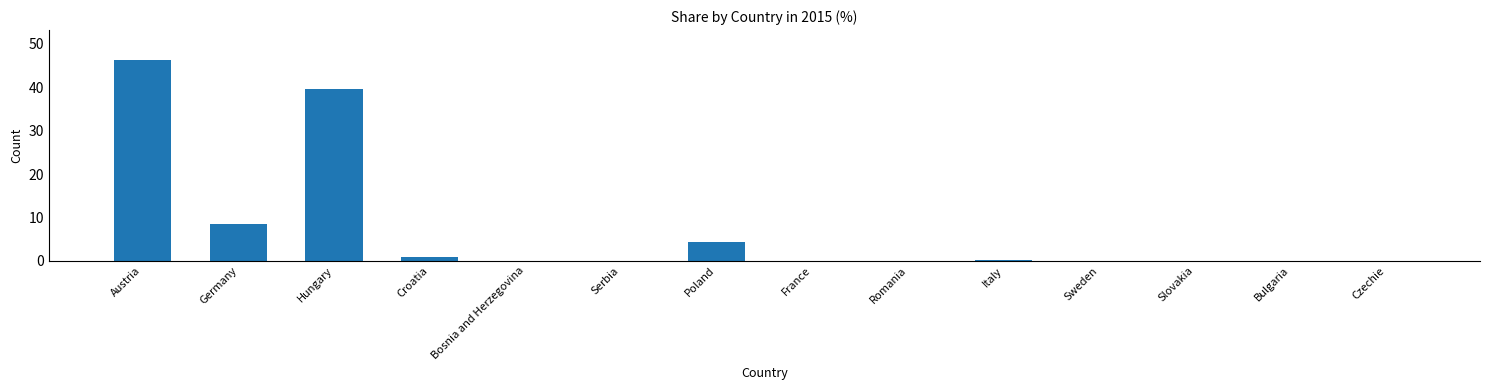

True or false: the data shows 0.0 at Bosnia and Herzegovina.

True